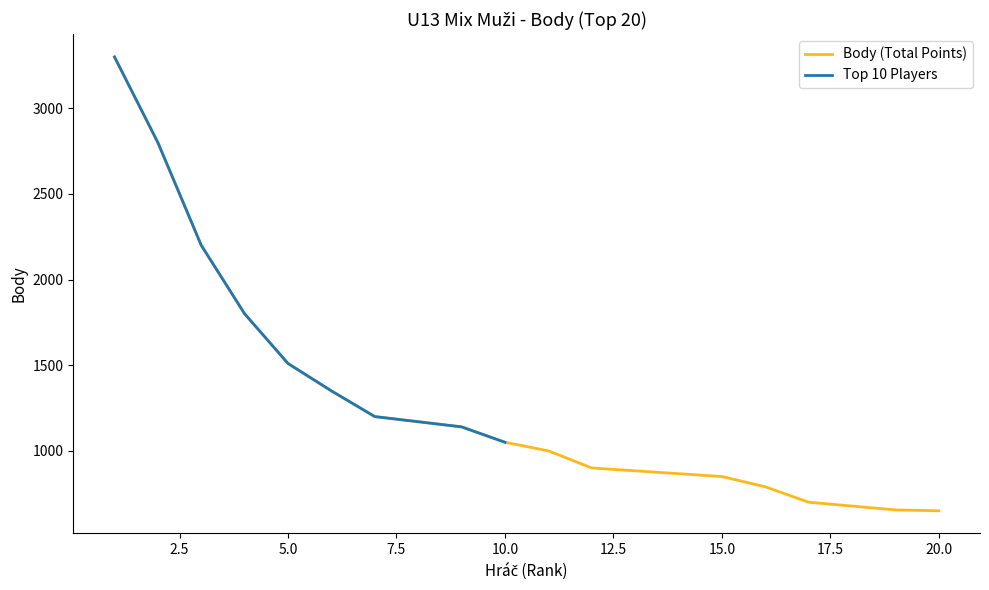

Is this an area chart (filled region under the line)?

No